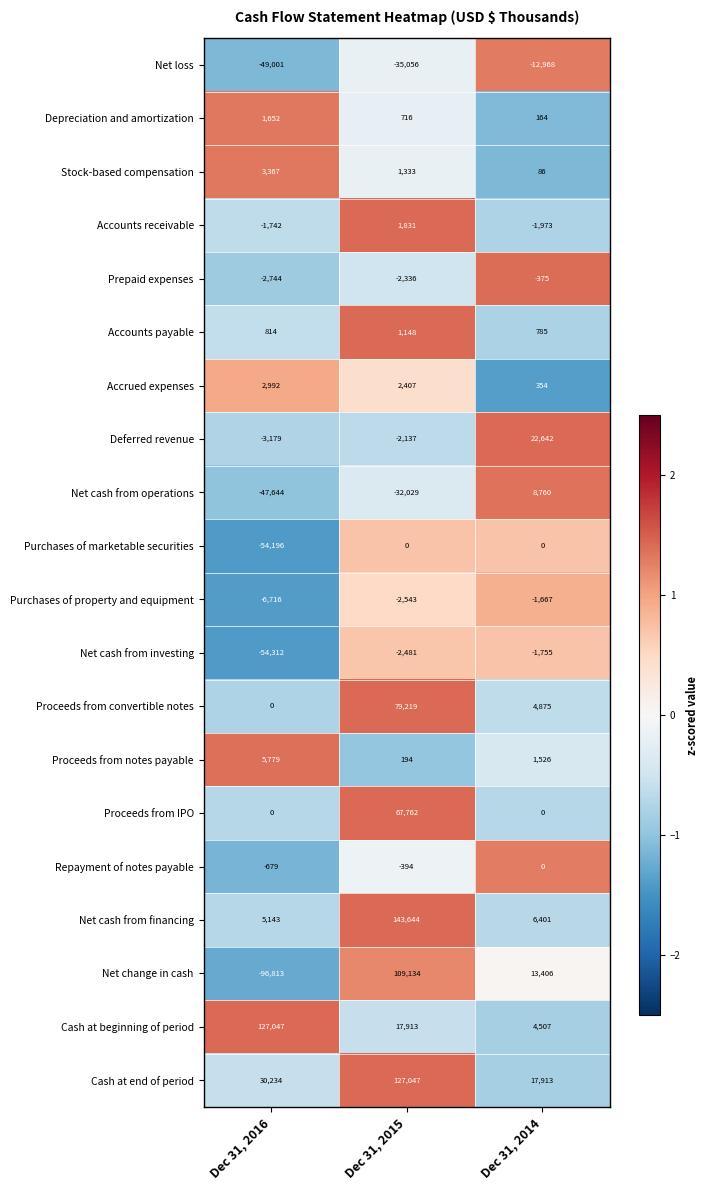

What is the maximum value shown in the chart?

143644